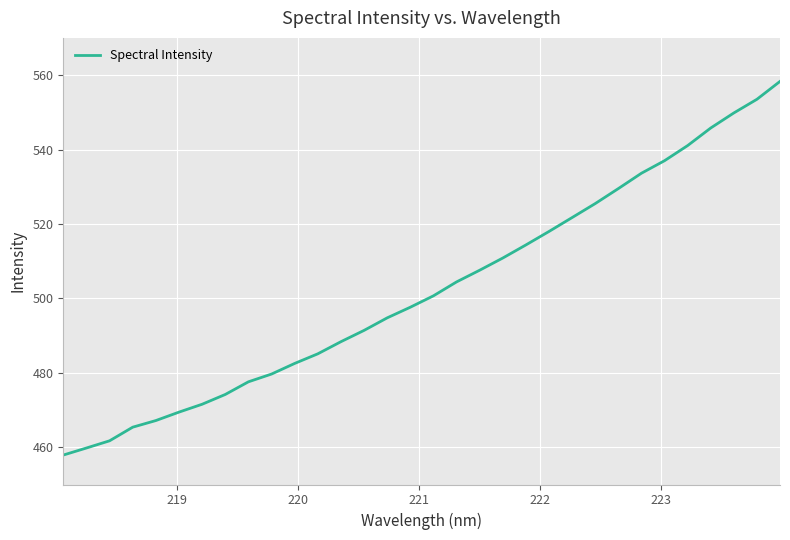

Is this an area chart (filled region under the line)?

No